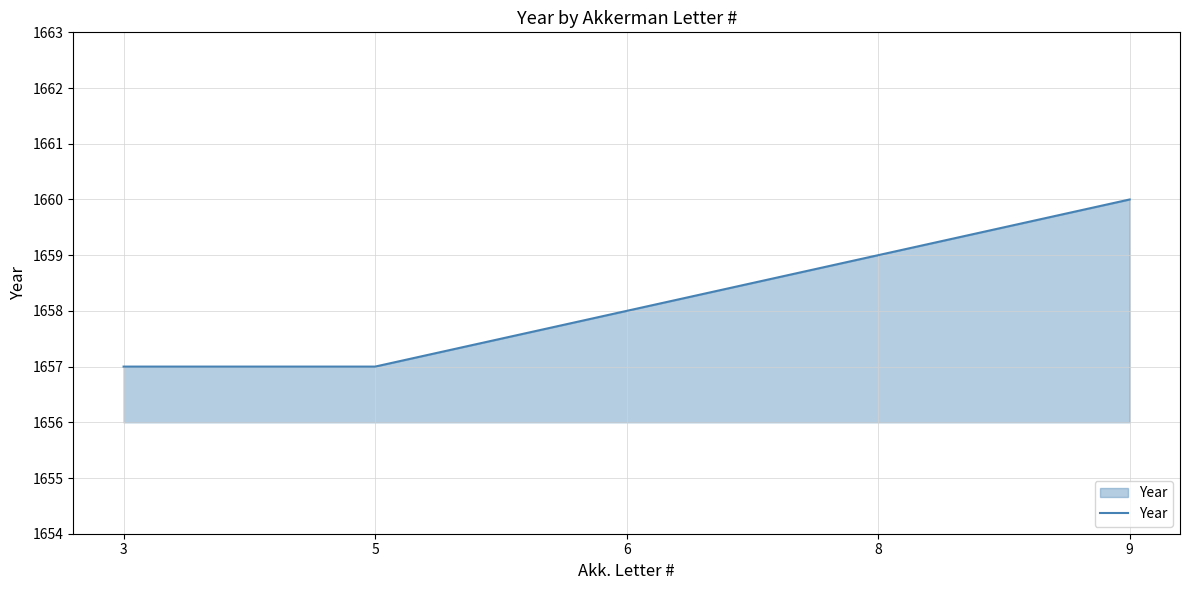

What value does the data have at 3?

1657